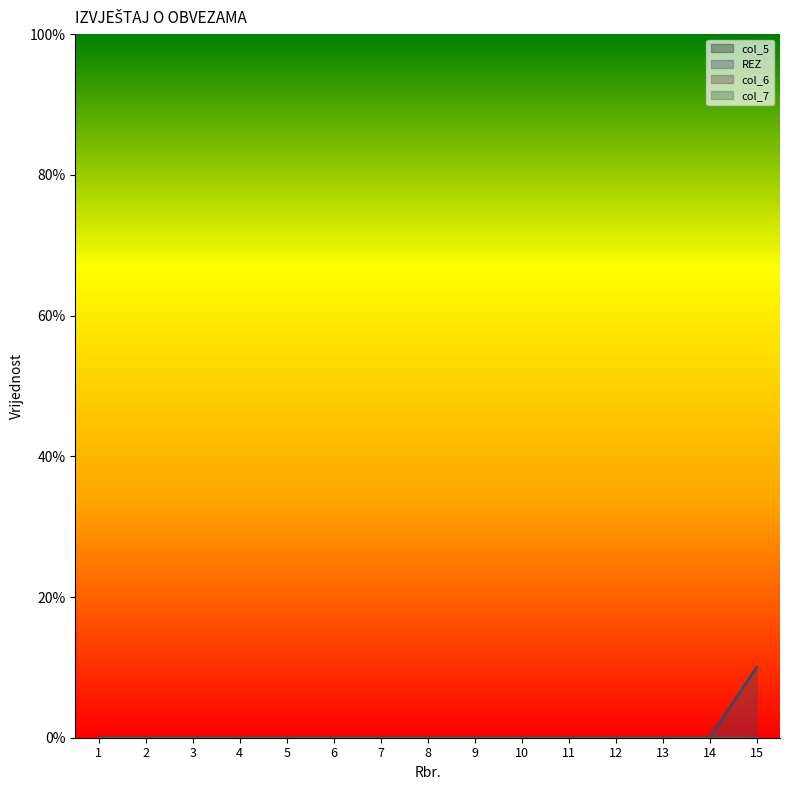

Reading right to left, what are all the values shown in this chart?

col_5: 0	0	0	0	0	0	0	0	0	0	0	0	0	0	0
REZ: 7	0	0	0	0	0	0	0	0	0	0	0	0	0	0
col_6: 0	0	0	0	0	0	0	0	0	0	0	0	0	0	0
col_7: 0	0	0	0	0	0	0	0	0	0	0	0	0	0	0